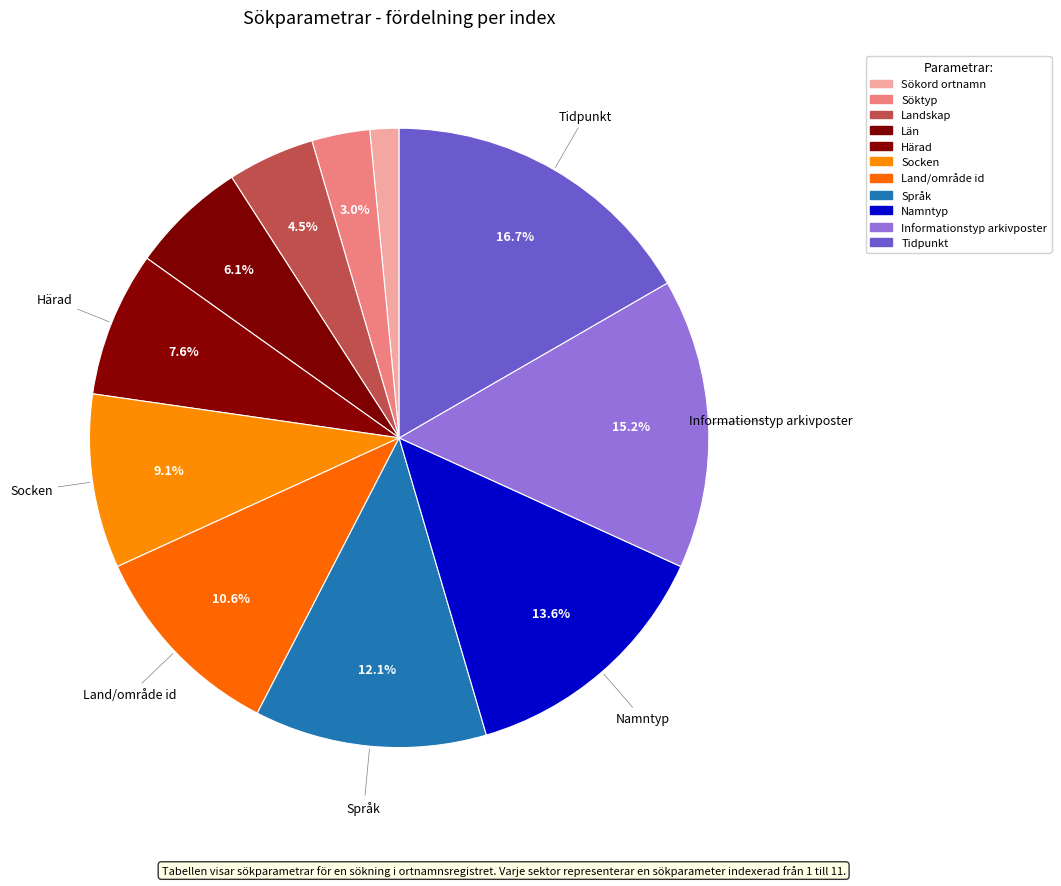

How many slices are in this pie chart?

11